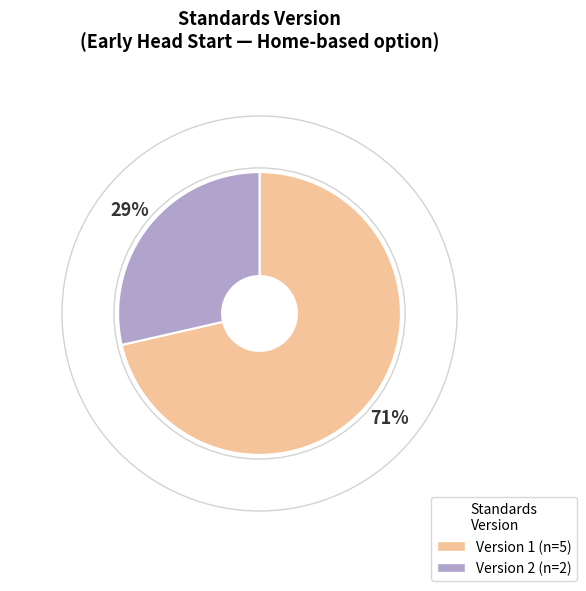

Is there a majority slice in this chart?

Yes